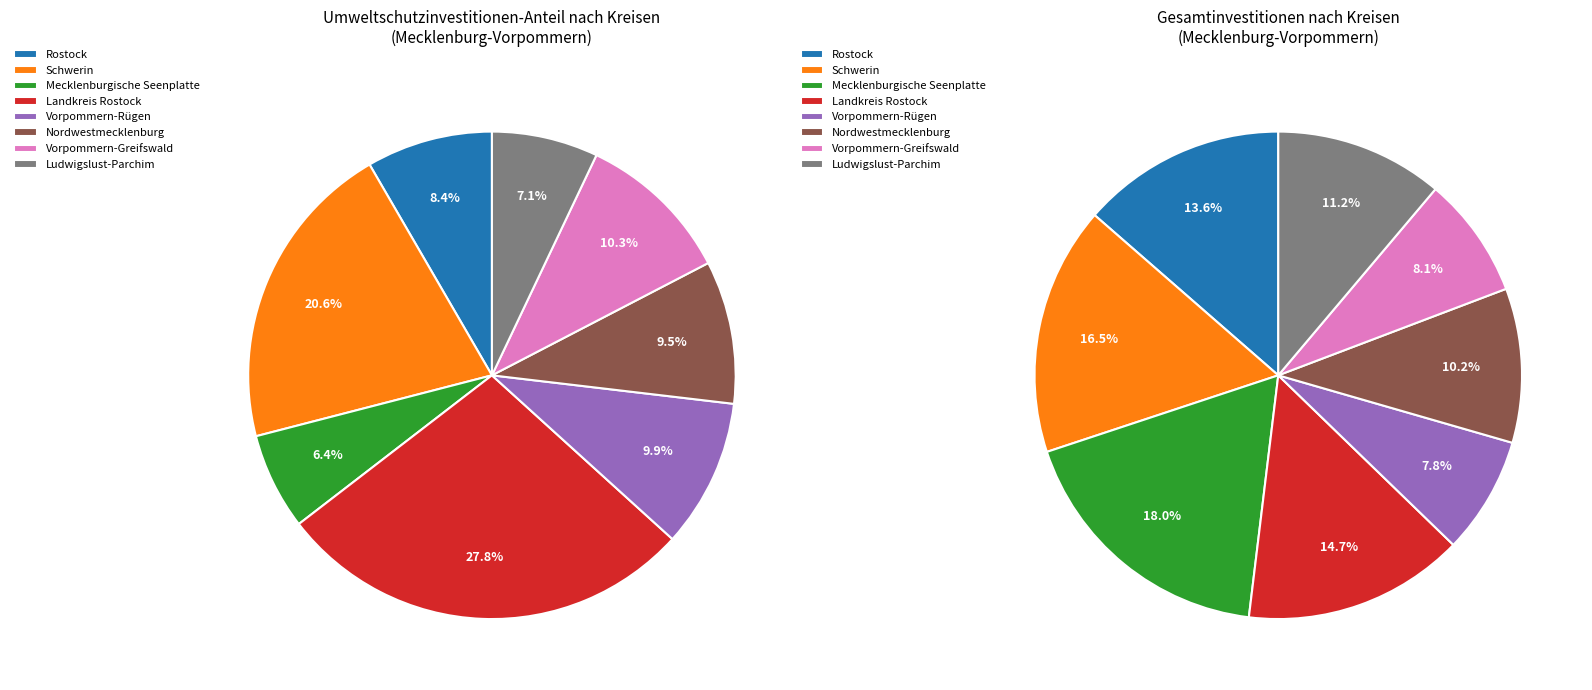

To the nearest percent, what is the difference between the largest and smallest slice percentages?

21%